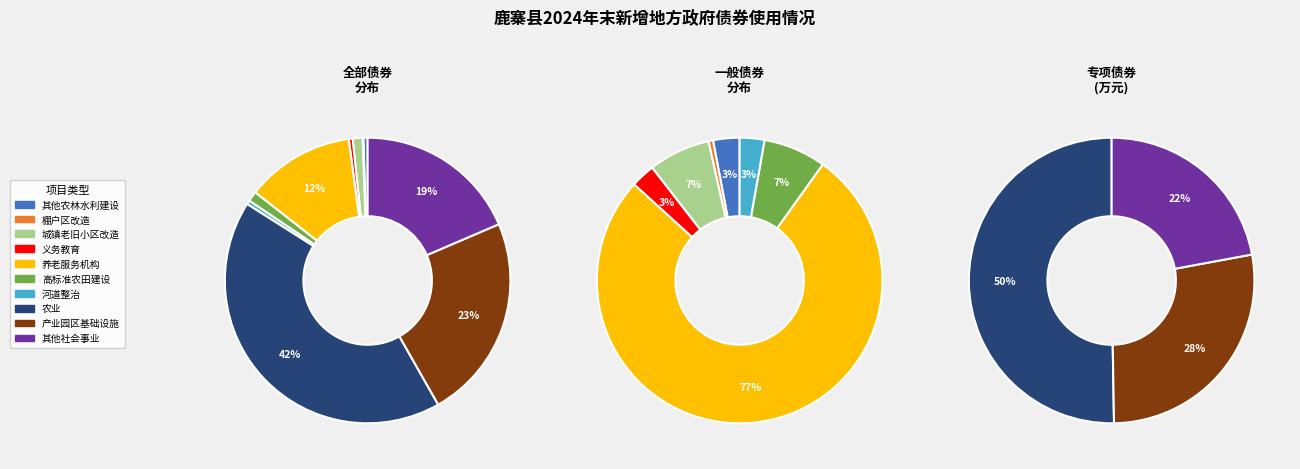

Which slice is the largest?

农业